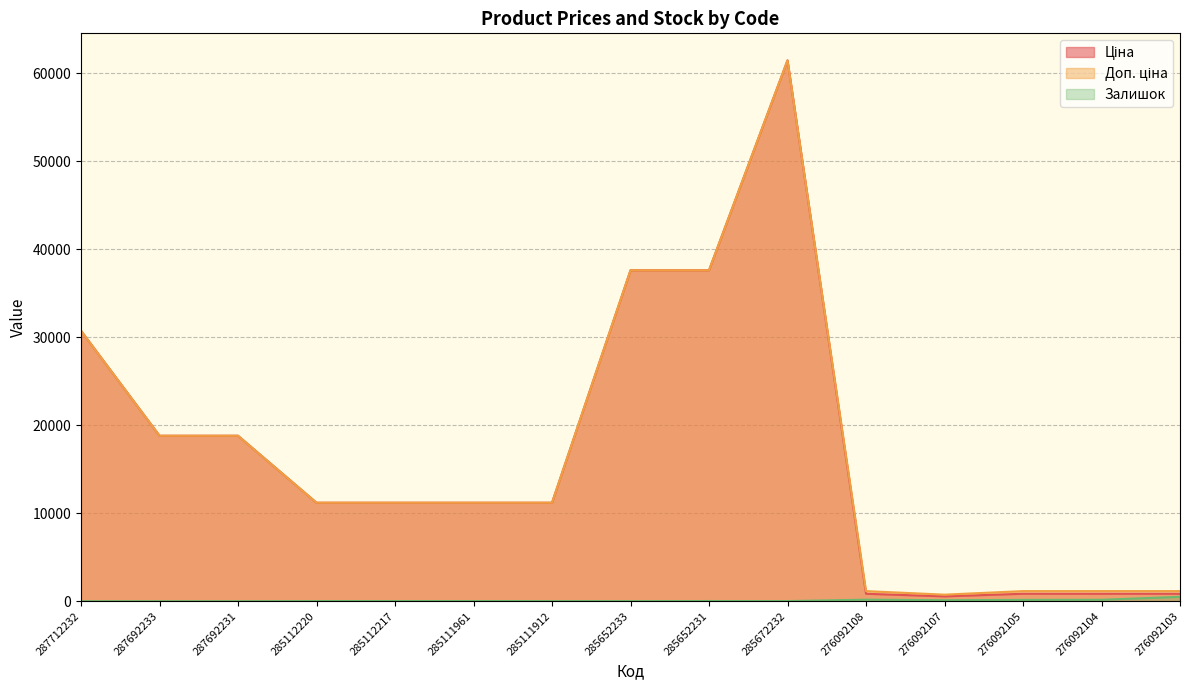

At which label does Залишок reach its minimum?

287712232